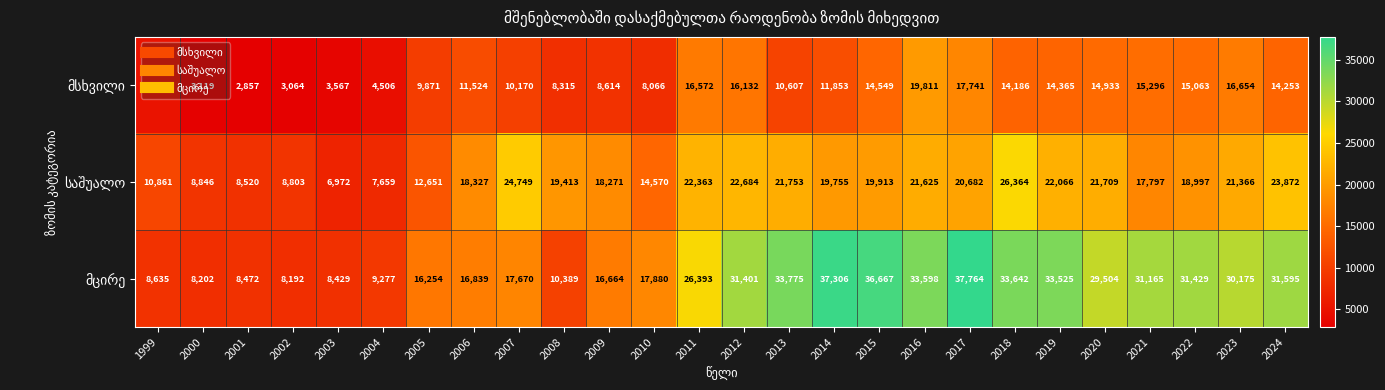

Which label corresponds to the smallest value in the chart?

2001